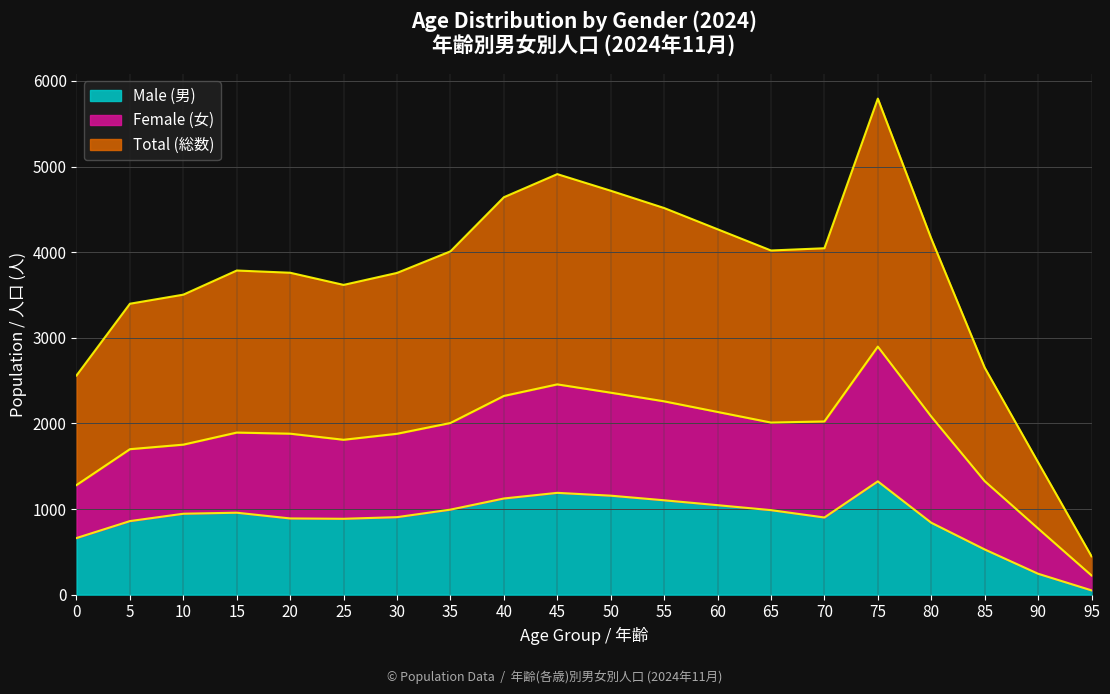

What is the difference between the highest and lowest values at 65?

1023